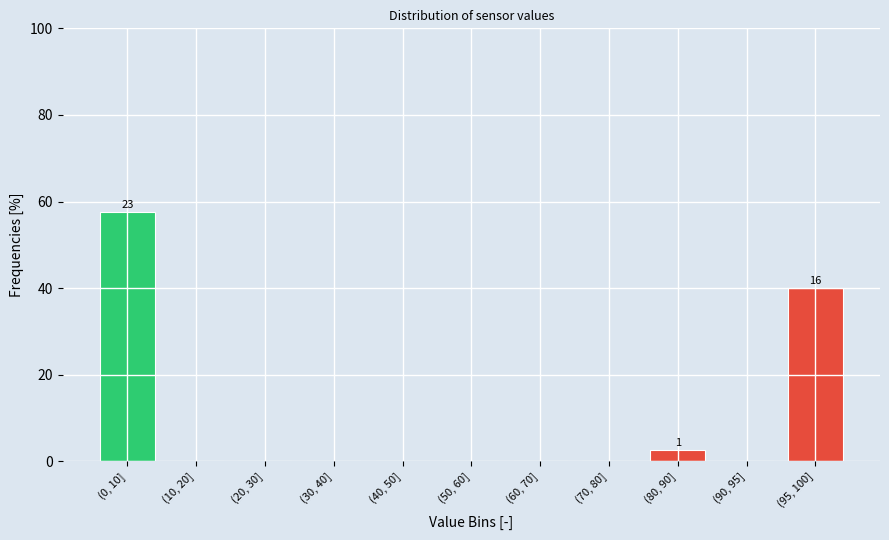

Reading left to right, what are all the values shown in this chart?

(0, 10]=57.5	(10, 20]=0.0	(20, 30]=0.0	(30, 40]=0.0	(40, 50]=0.0	(50, 60]=0.0	(60, 70]=0.0	(70, 80]=0.0	(80, 90]=2.5	(90, 95]=0.0	(95, 100]=40.0